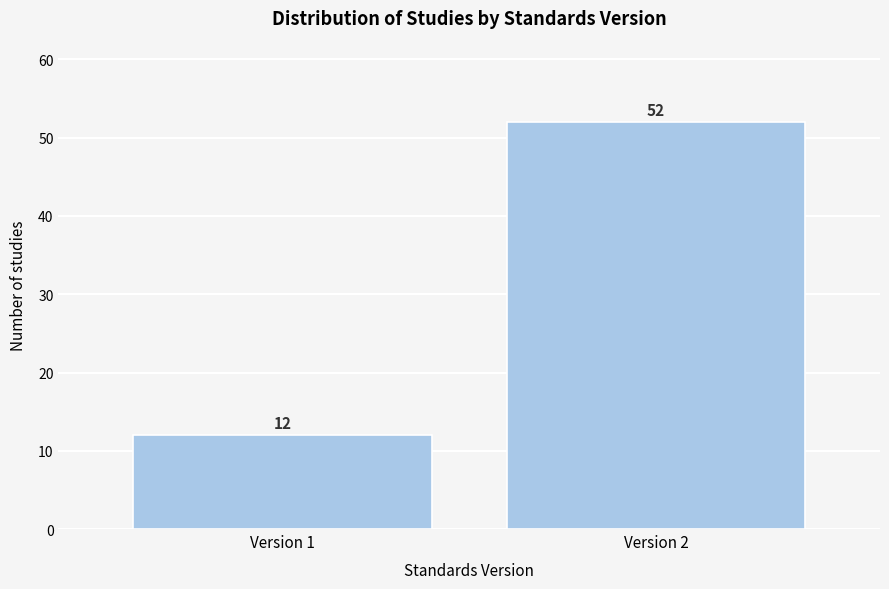

Reading right to left, transcribe all the data shown in this chart.

Version 2=52	Version 1=12